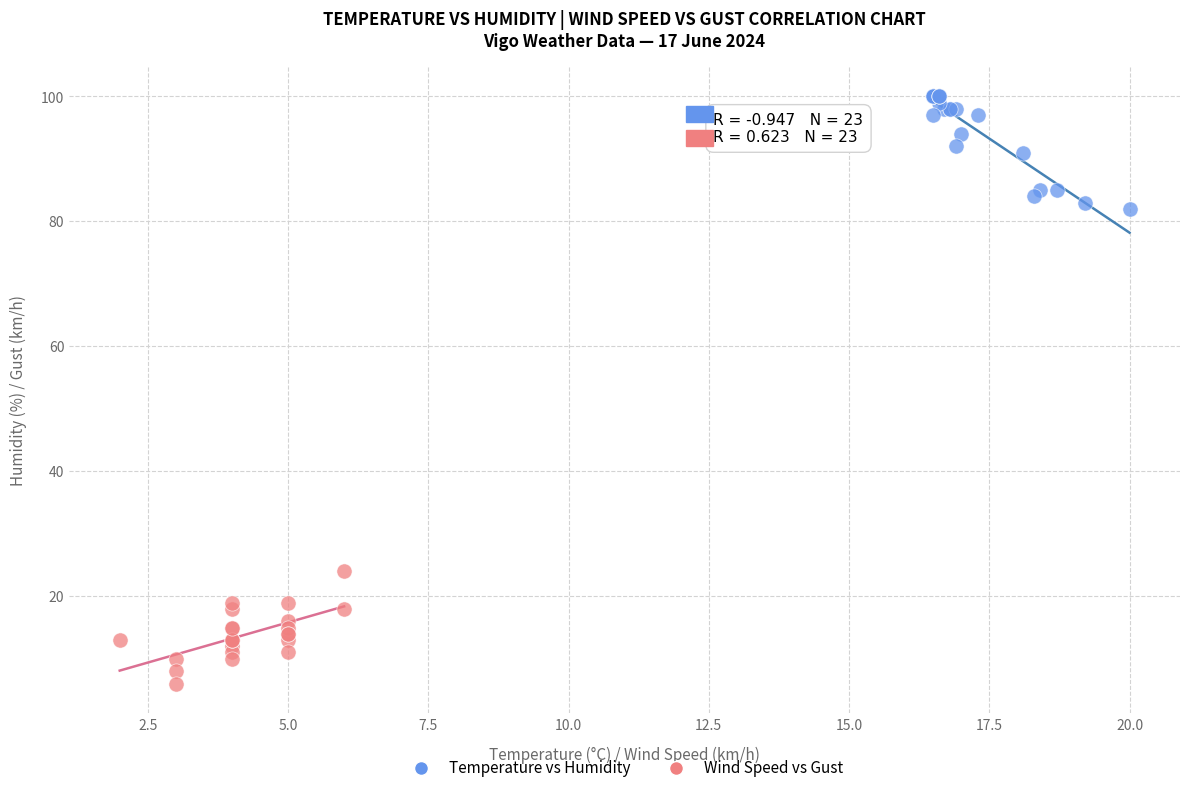

Which series reaches the maximum Y coordinate?

Temperature vs Humidity